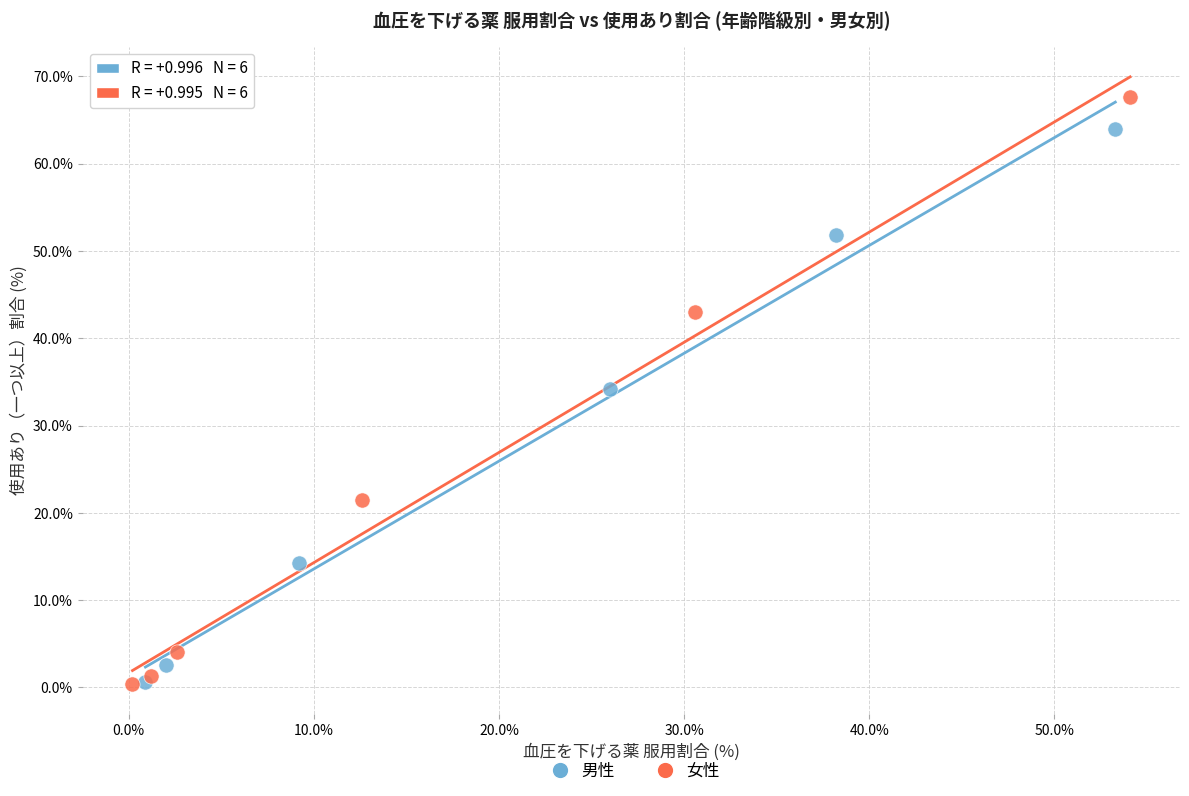

Which series reaches the maximum Y coordinate?

女性